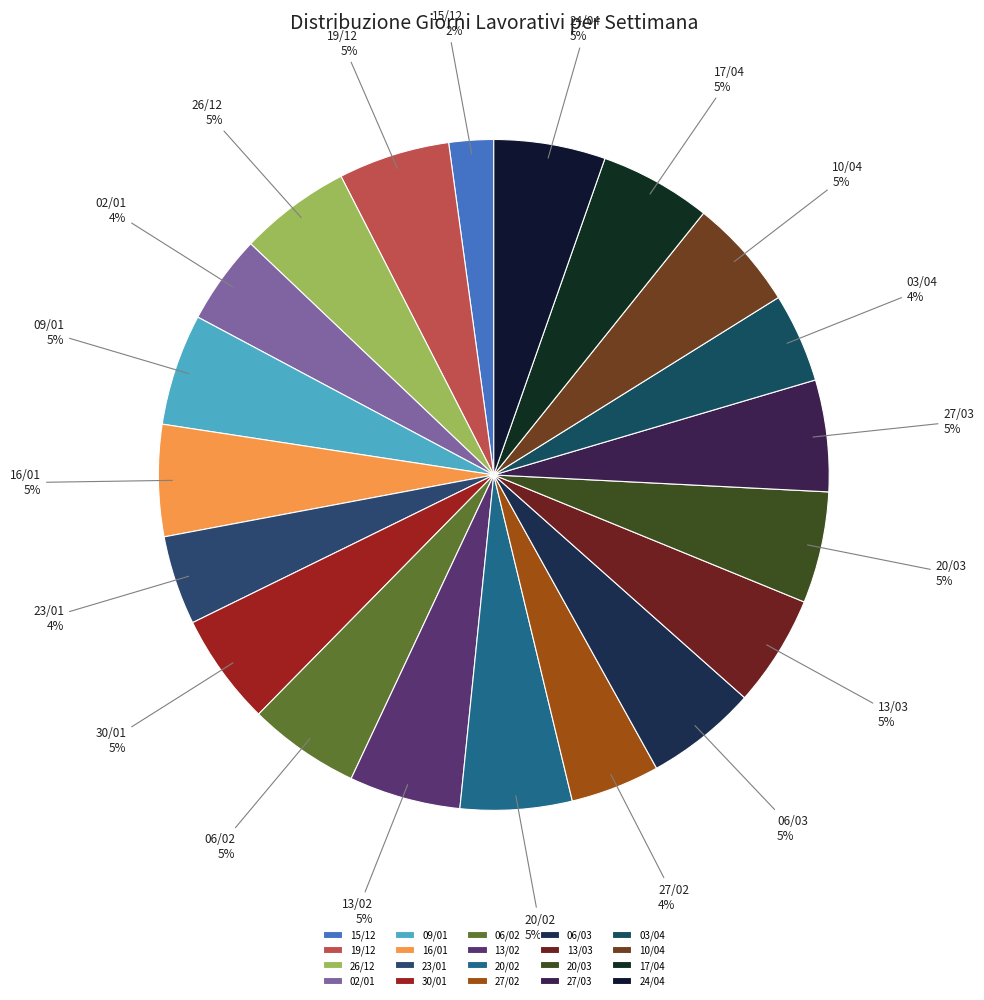

Combined, do 23/01 and 20/03 account for over 50%?

No